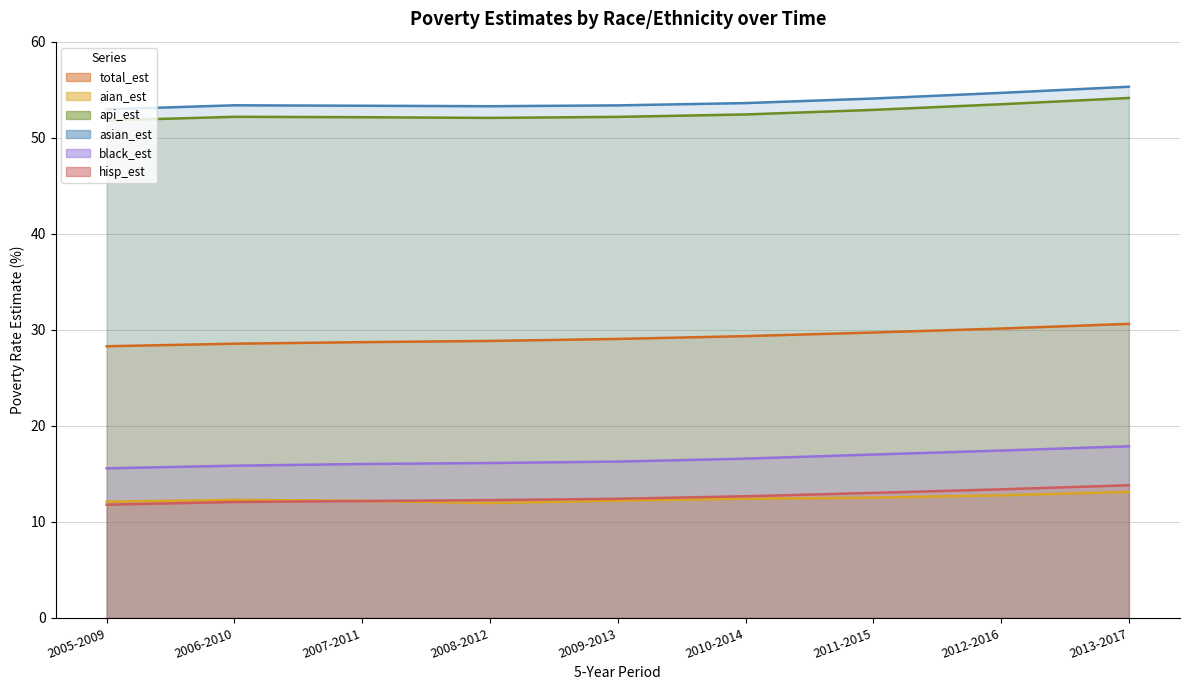

Rank the series at 2012-2016 from lowest to highest value.

aian_est, hisp_est, black_est, total_est, api_est, asian_est